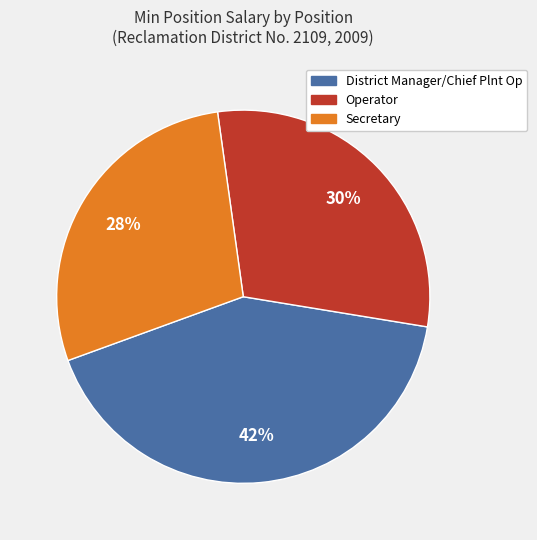

Rank the categories by value from highest to lowest.

District Manager/Chief Plnt Op, Operator, Secretary